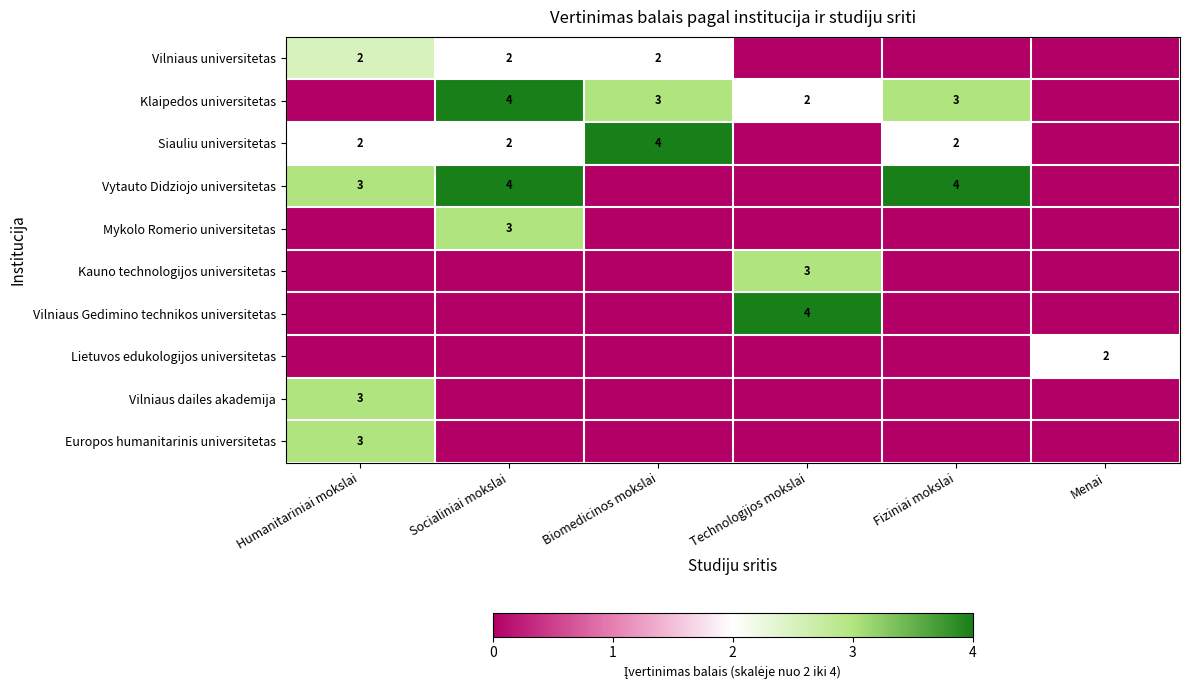

How many data points does each series have?

6